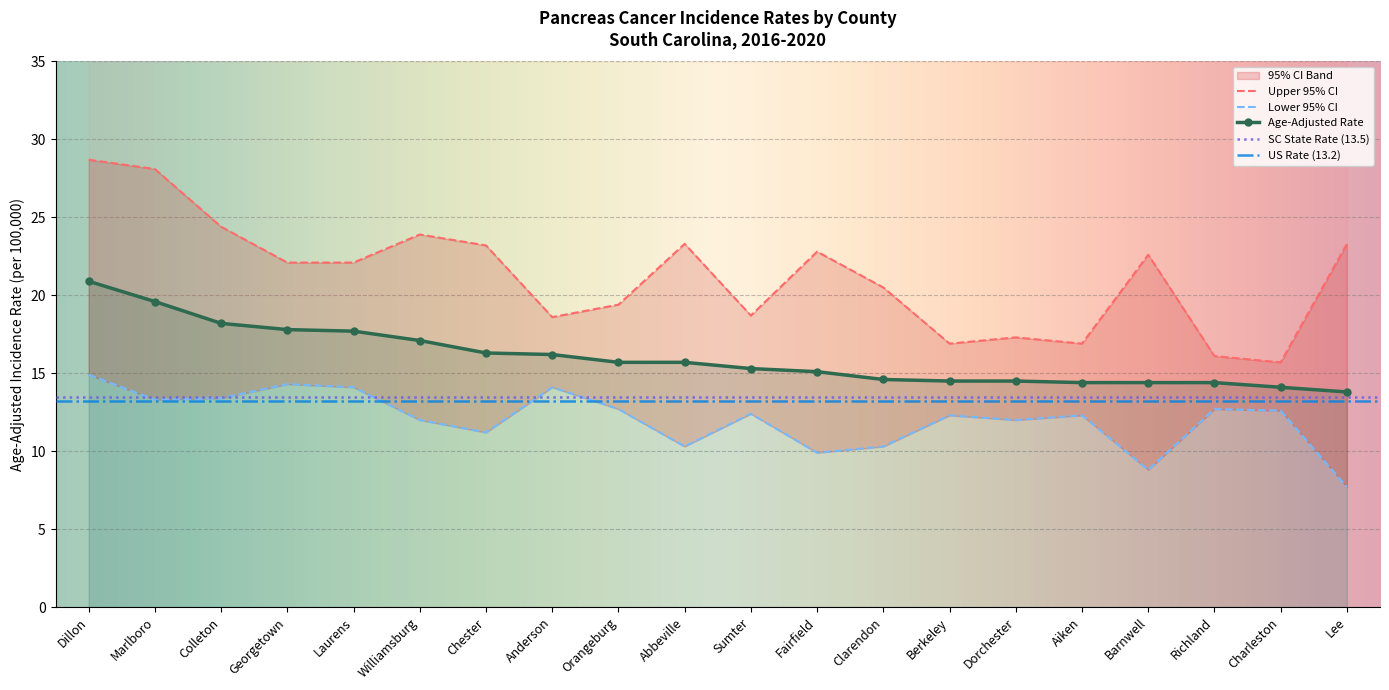

Which series has the largest range (max minus min)?

Upper 95% CI